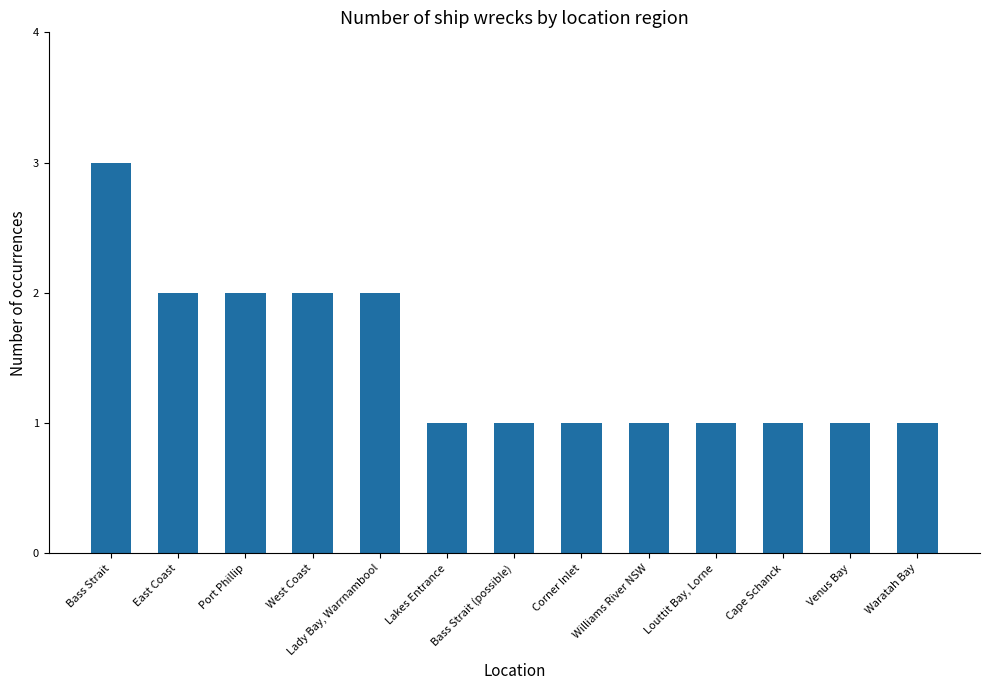

What is the smallest value displayed?

1